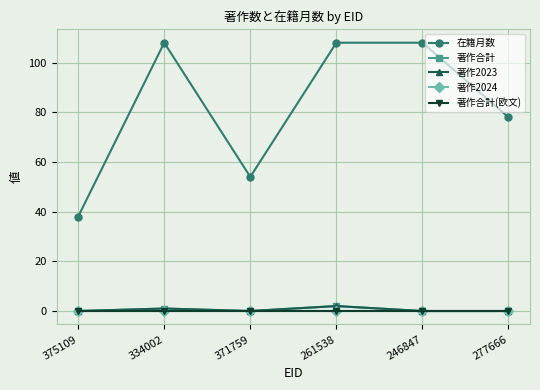

Which series has the largest range (max minus min)?

在籍月数